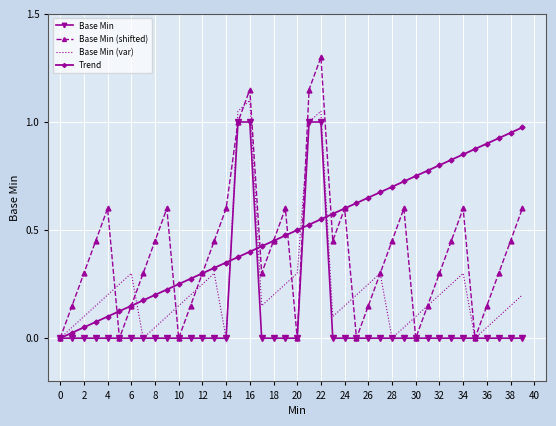

Which series has the largest range (max minus min)?

Base Min (shifted)